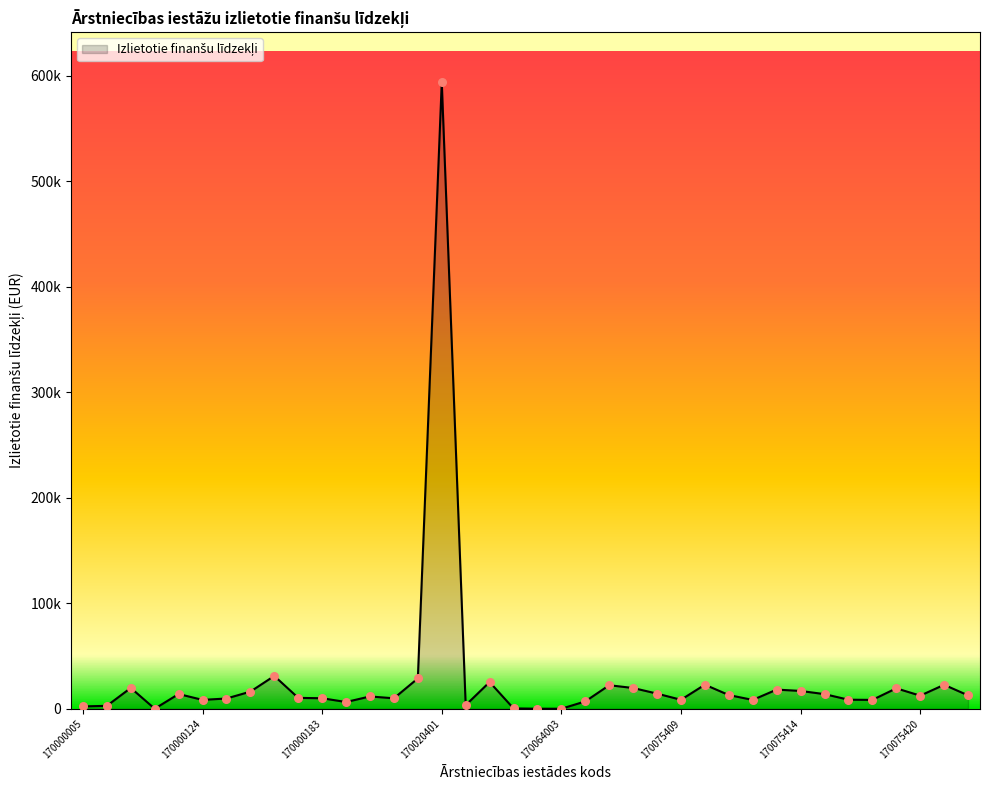

Is this an area chart (filled region under the line)?

Yes